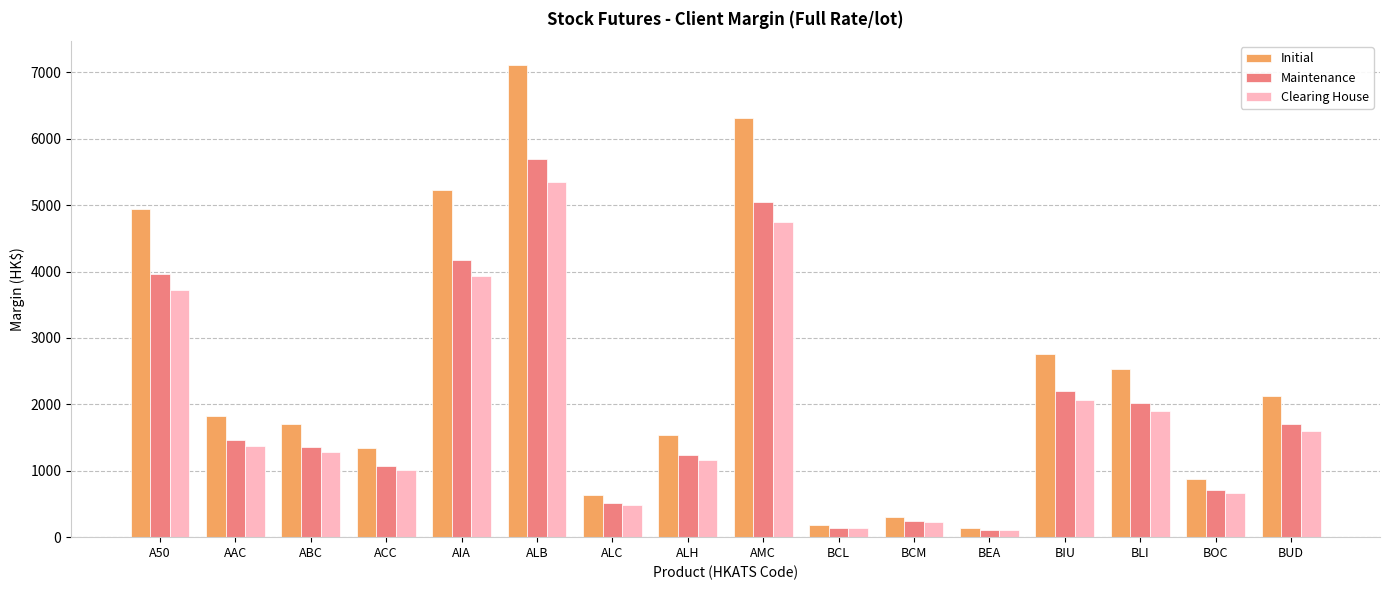

What are all the series names shown in the legend?

Initial, Maintenance, Clearing House